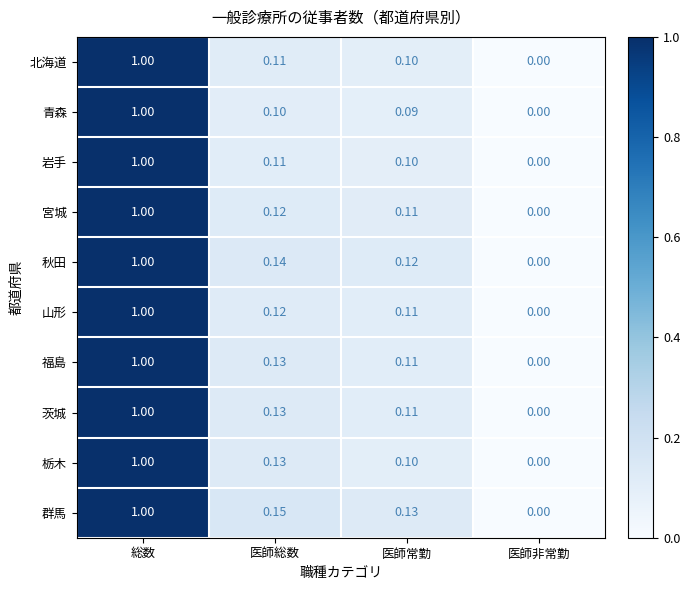

At which label does 群馬 reach its minimum?

医師非常勤